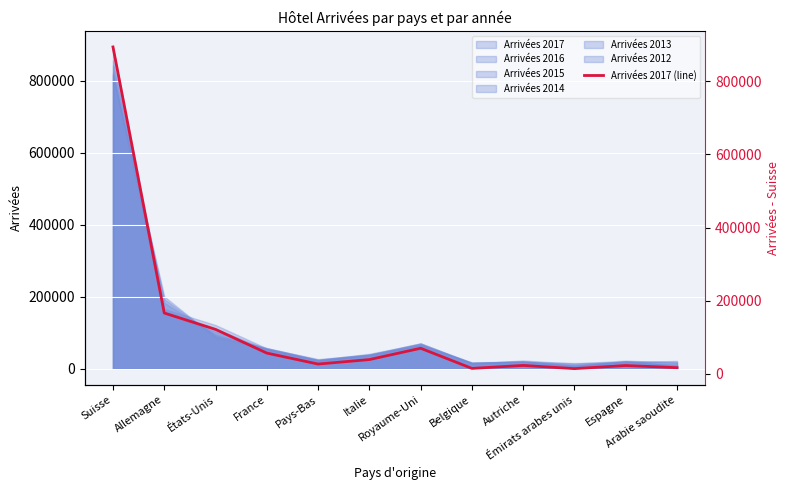

List the labels in order of value, smallest first.

Émirats arabes unis, Belgique, Arabie saoudite, Espagne, Autriche, Pays-Bas, Italie, France, Royaume-Uni, États-Unis, Allemagne, Suisse